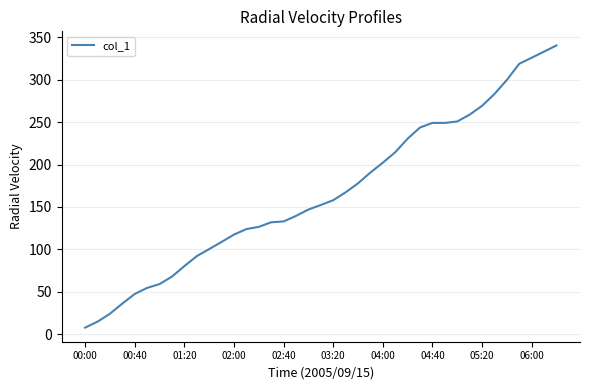

What is the difference between the maximum and minimum values?

332.5